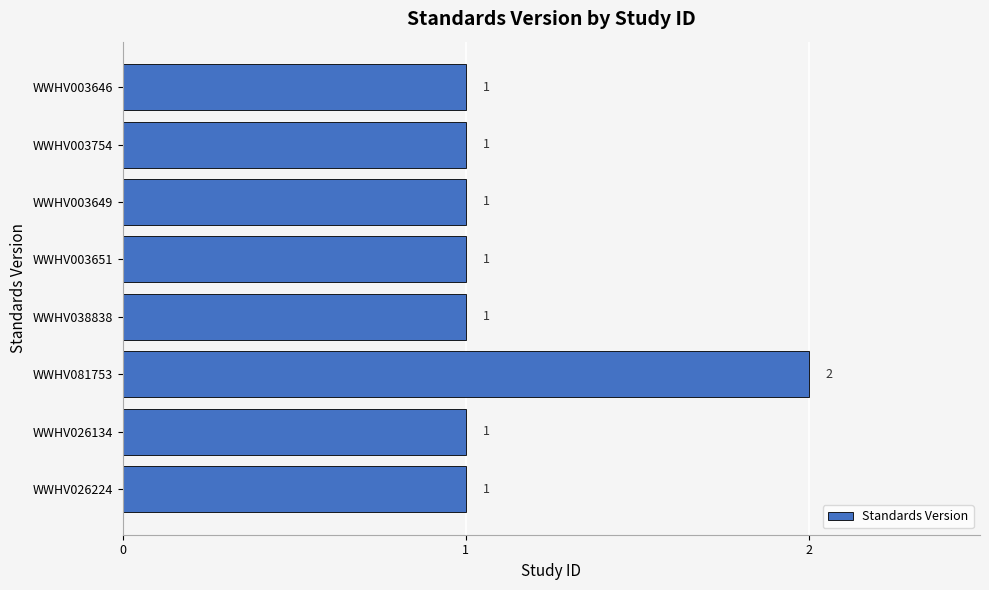

Reading top to bottom, list all the values displayed in this chart.

WWHV003646=1	WWHV003754=1	WWHV003649=1	WWHV003651=1	WWHV038838=1	WWHV081753=2	WWHV026134=1	WWHV026224=1